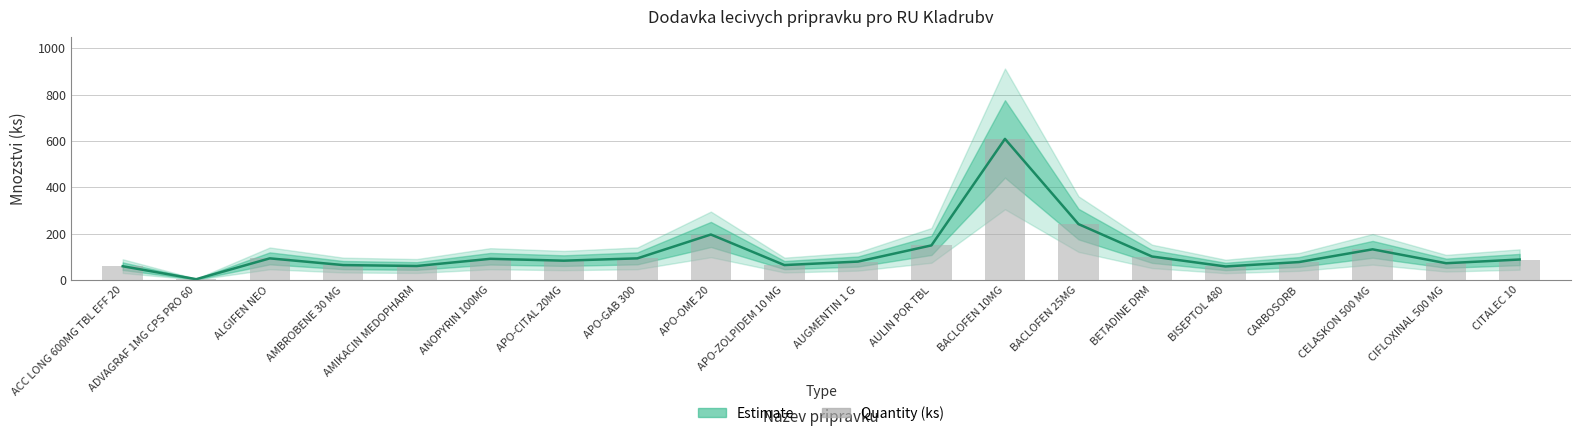

What is the ratio of the value at CELASKON 500 MG to the value at CARBOSORB?

1.7